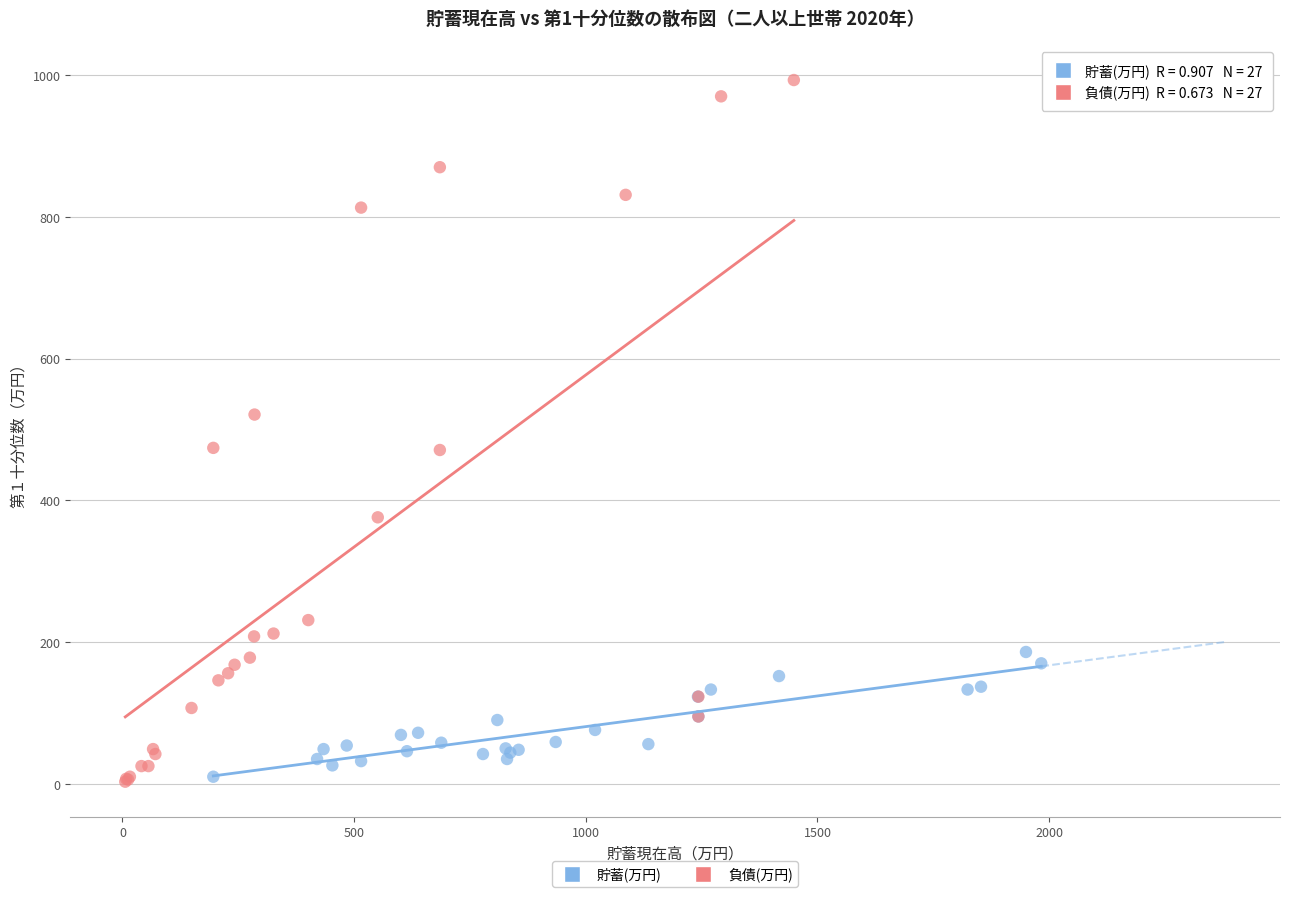

Which series has the widest spread of Y values?

負債(万円)